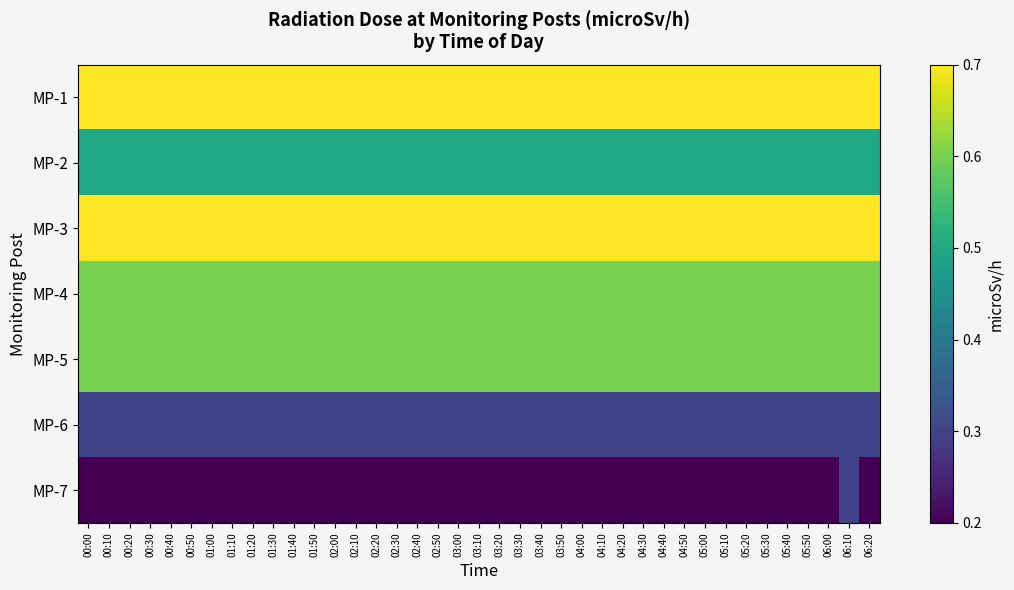

At how many categories does at least one series exceed 0?

39